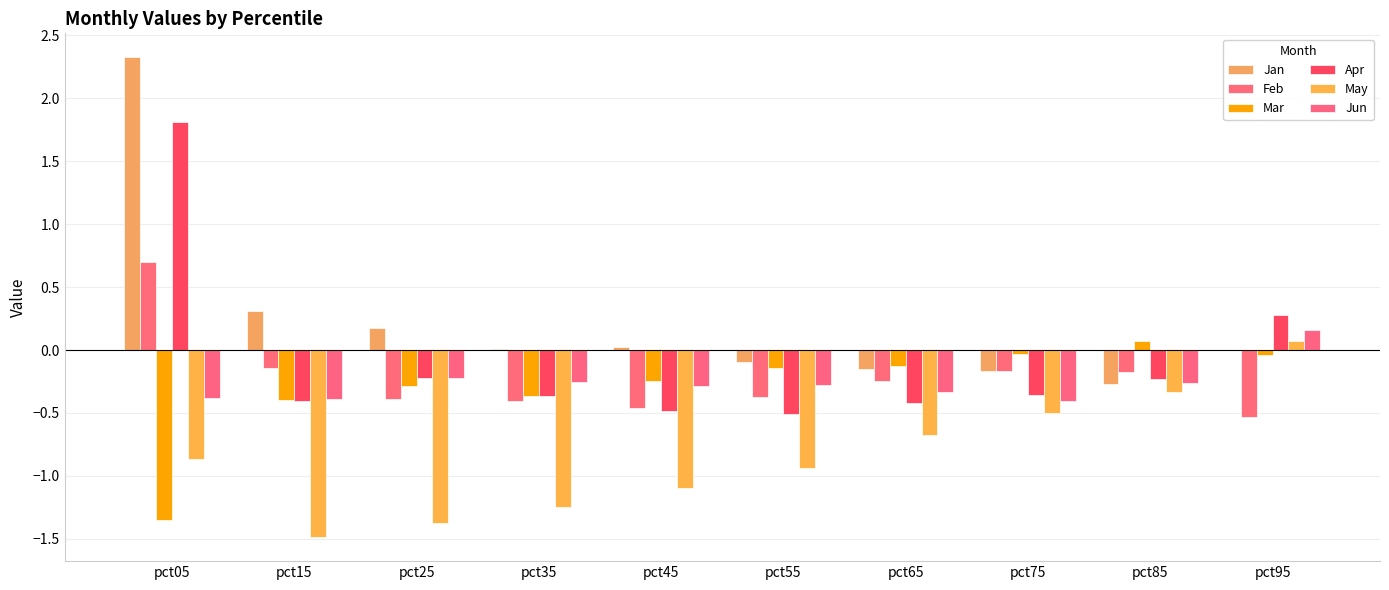

What is the value of the May bar at the 10th from the left?

0.1